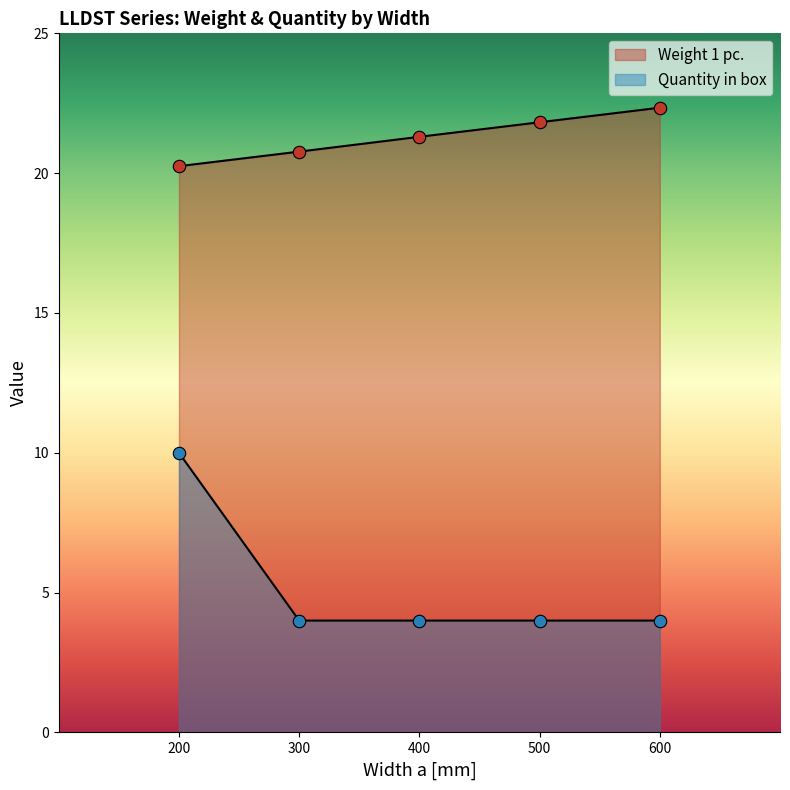

Which series reaches the maximum Y coordinate?

Weight 1 pc.